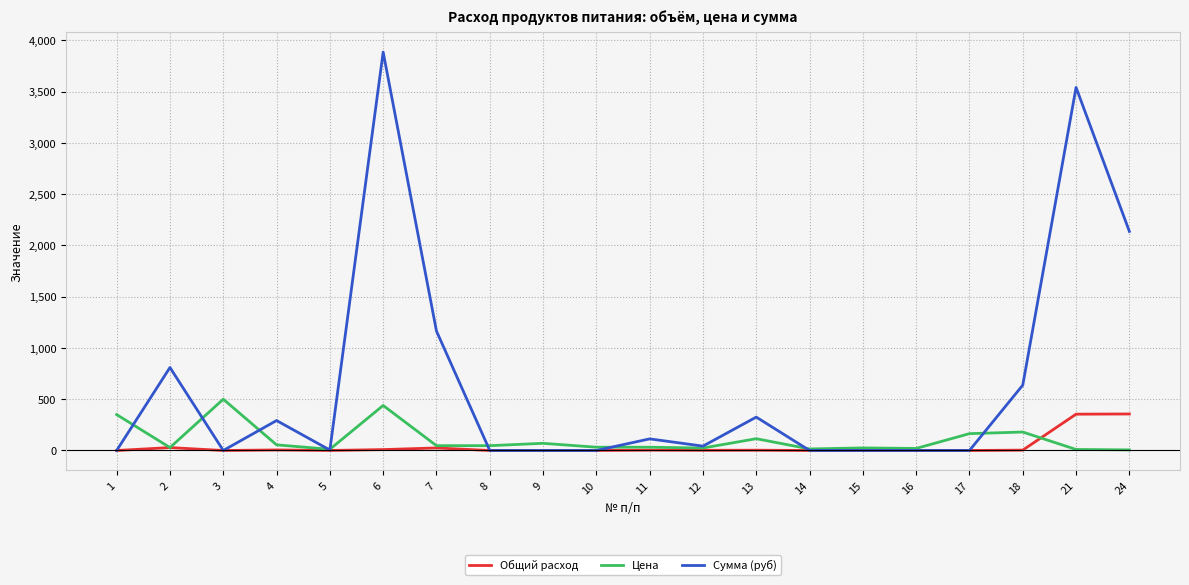

Which series has the largest total across all categories?

Сумма (руб)